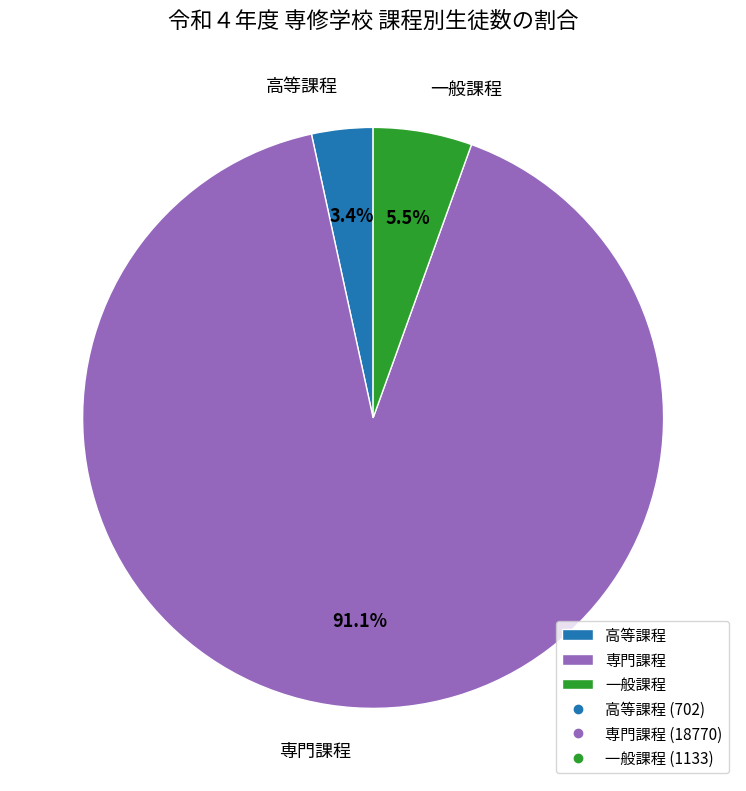

To the nearest percent, what is the difference between the largest and smallest slice percentages?

88%